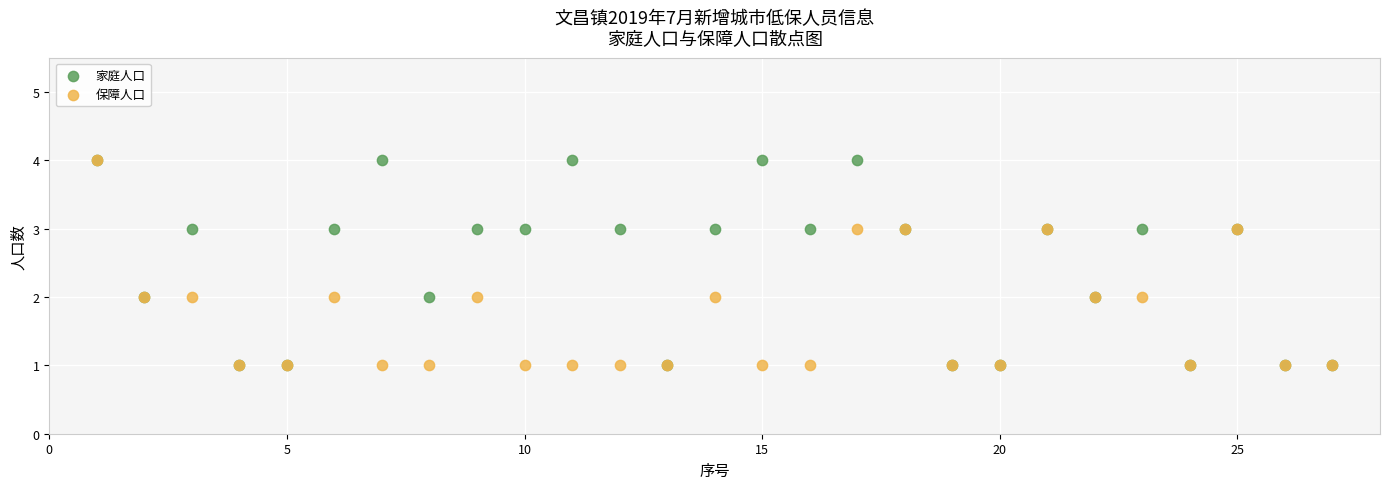

What are all the series names shown in the legend?

家庭人口, 保障人口